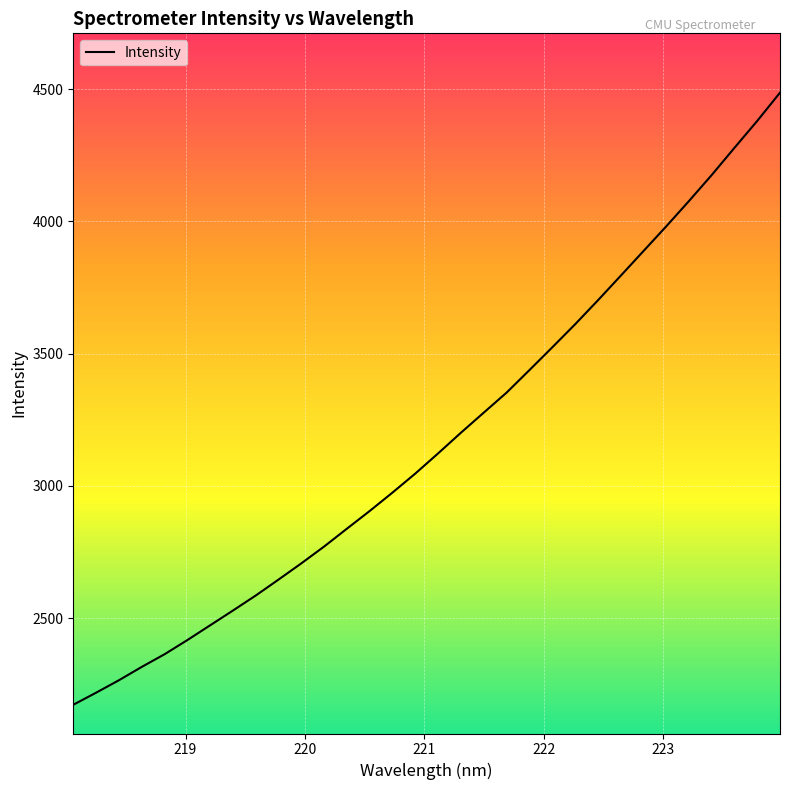

What is the maximum value shown in the chart?

4486.3